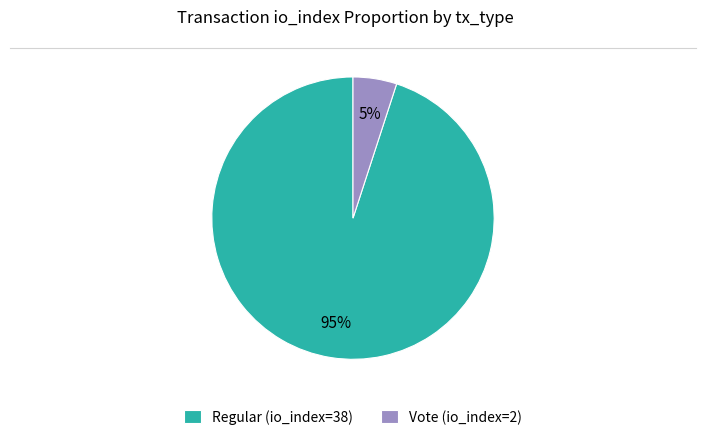

What is the ratio of the value at Vote (io_index=2) to the value at Regular (io_index=38)?

0.1